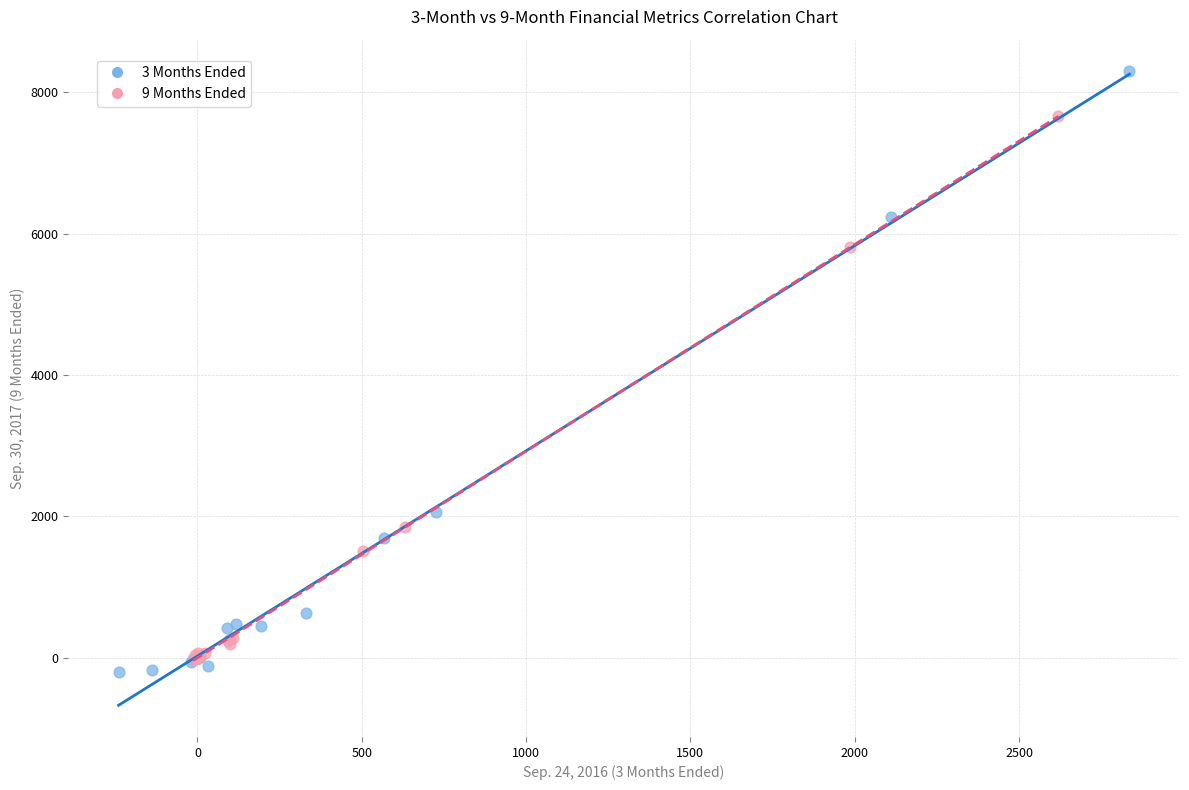

What are all the series names shown in the legend?

3 Months Ended, 9 Months Ended